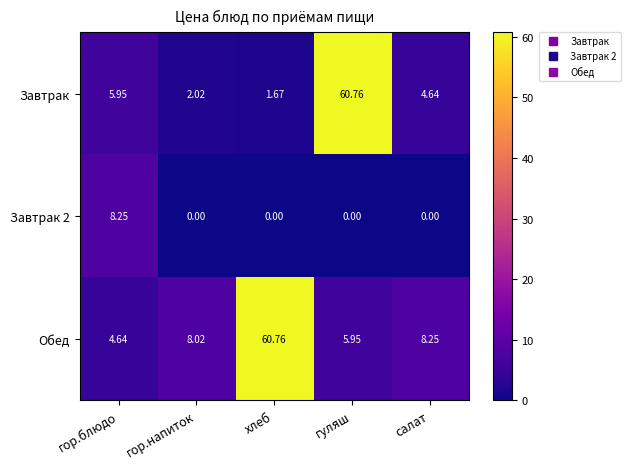

Which category has the lowest value in the Завтрак series?

хлеб